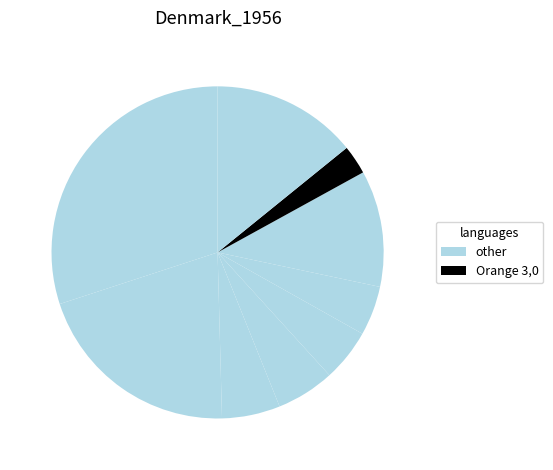

How many slices are in this pie chart?

9